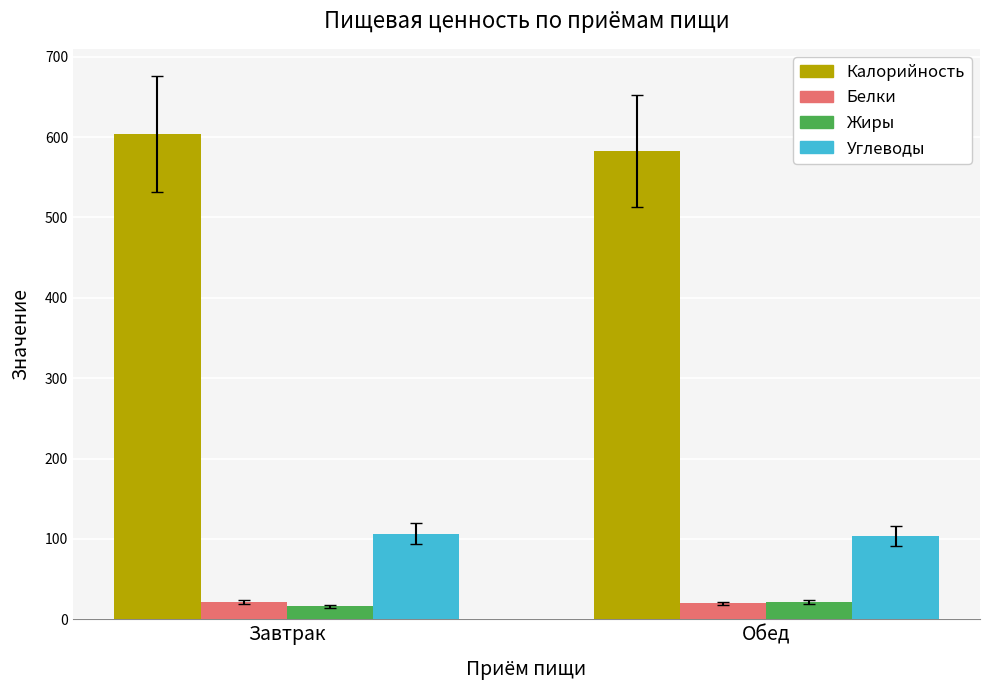

What is the difference between the highest and lowest values at Обед?

562.7